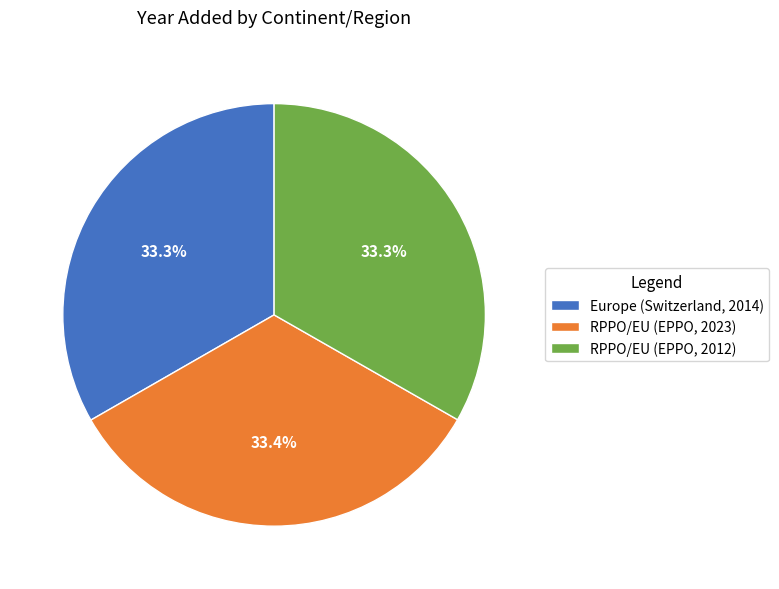

What is the total percentage of Europe (Switzerland, 2014) and RPPO/EU (EPPO, 2012)?

66.6%